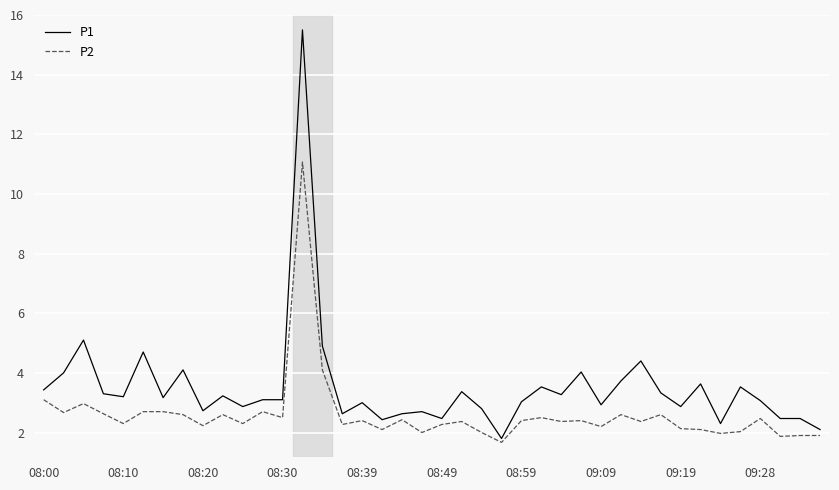

True or false: P1 and P2 intersect in this chart.

False